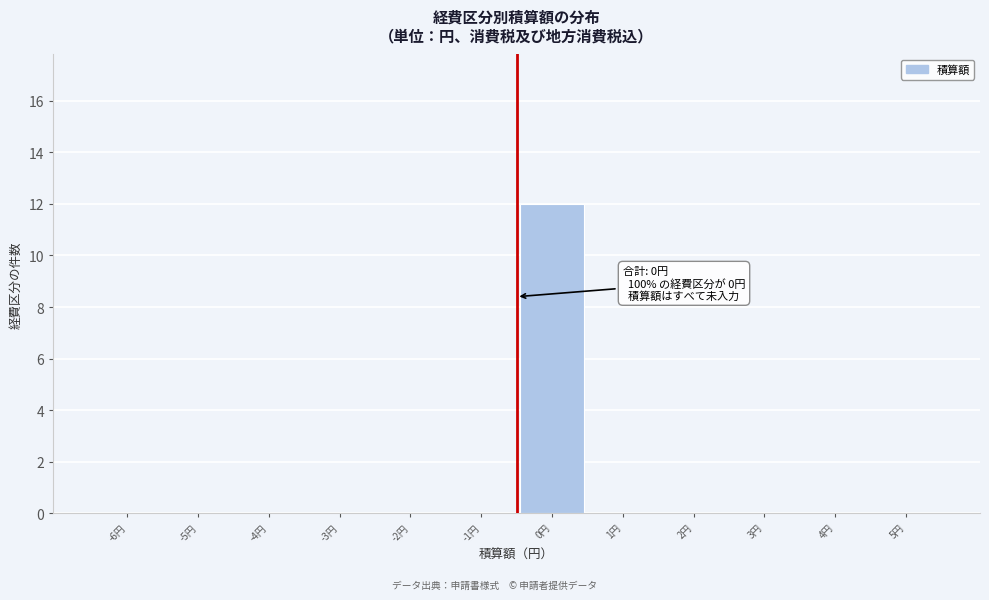

Reading right to left, transcribe all the data shown in this chart.

5円=0	4円=0	3円=0	2円=0	1円=0	0円=12	-1円=0	-2円=0	-3円=0	-4円=0	-5円=0	-6円=0